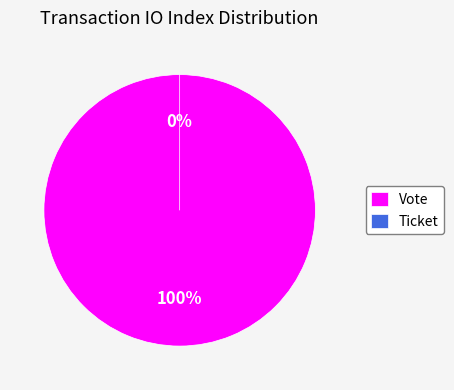

How much of the chart is everything except Ticket?

100.0%